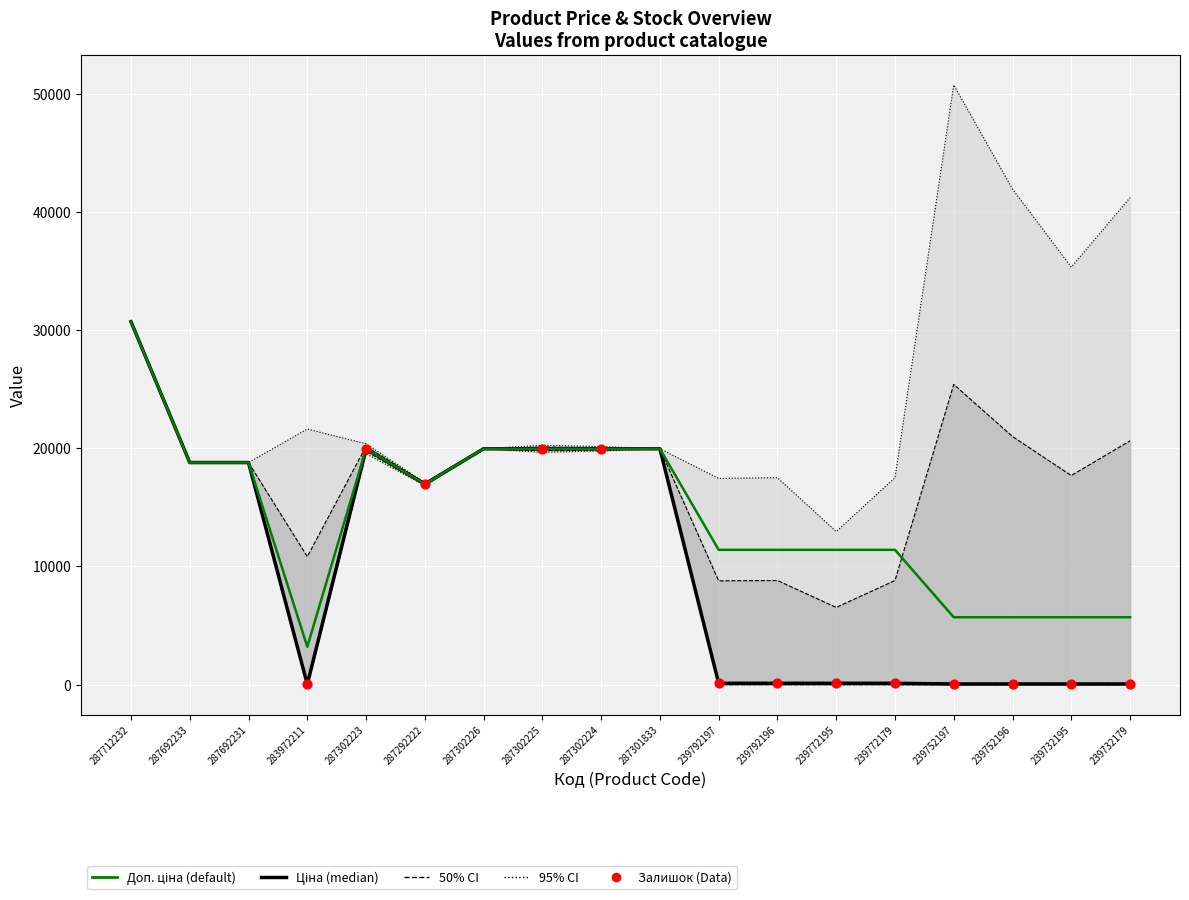

At how many categories does at least one series exceed 9203?

13